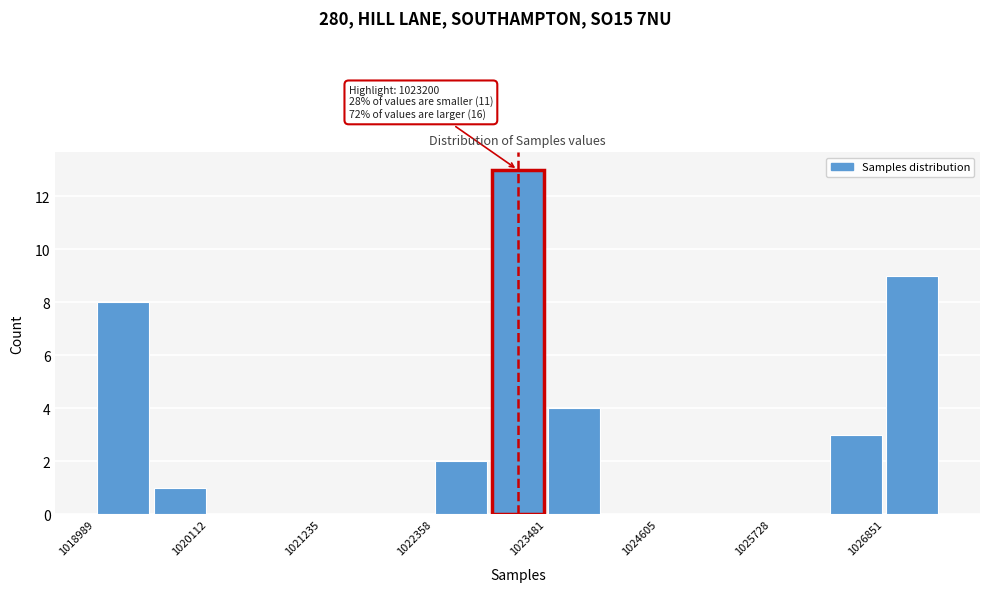

Read against the x-axis, roughly where is the centre of the tallest bar?

1023200